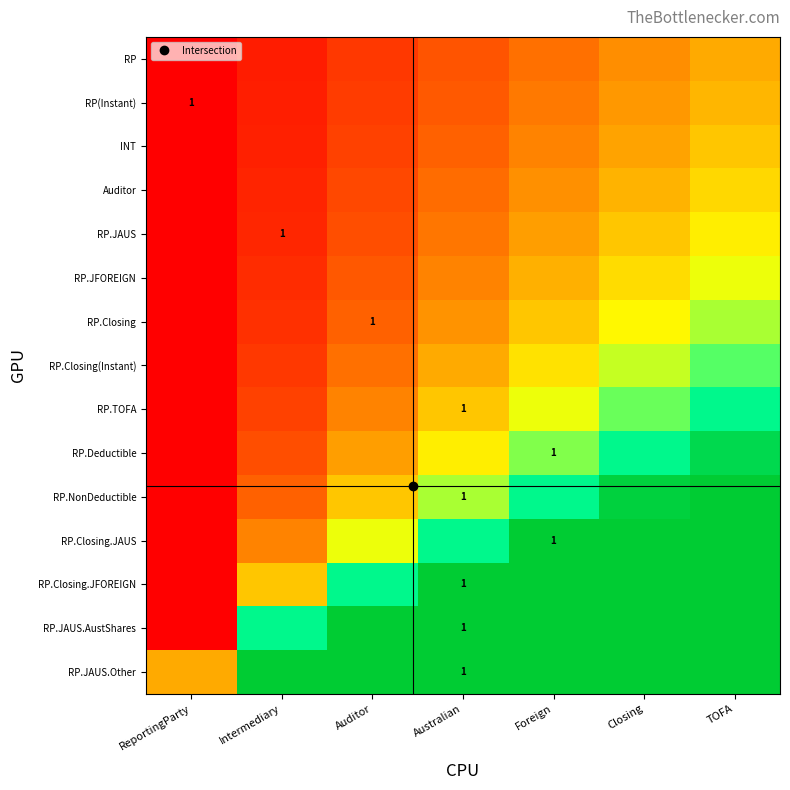

The value of RP.Closing(Instant) at TOFA is 2.0. True or false?

True